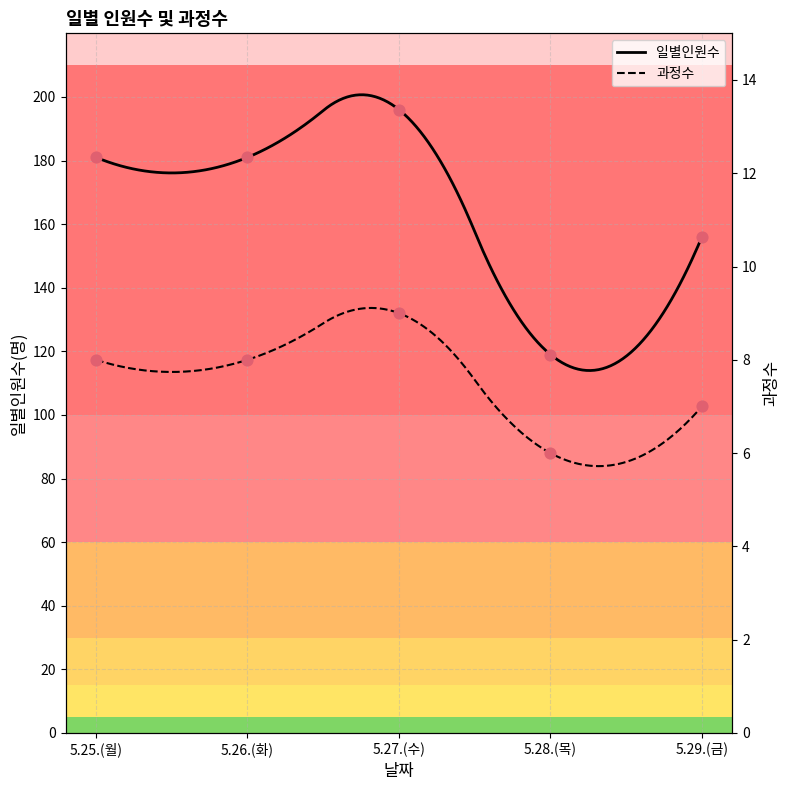

Which series has the widest spread of Y values?

일별인원수